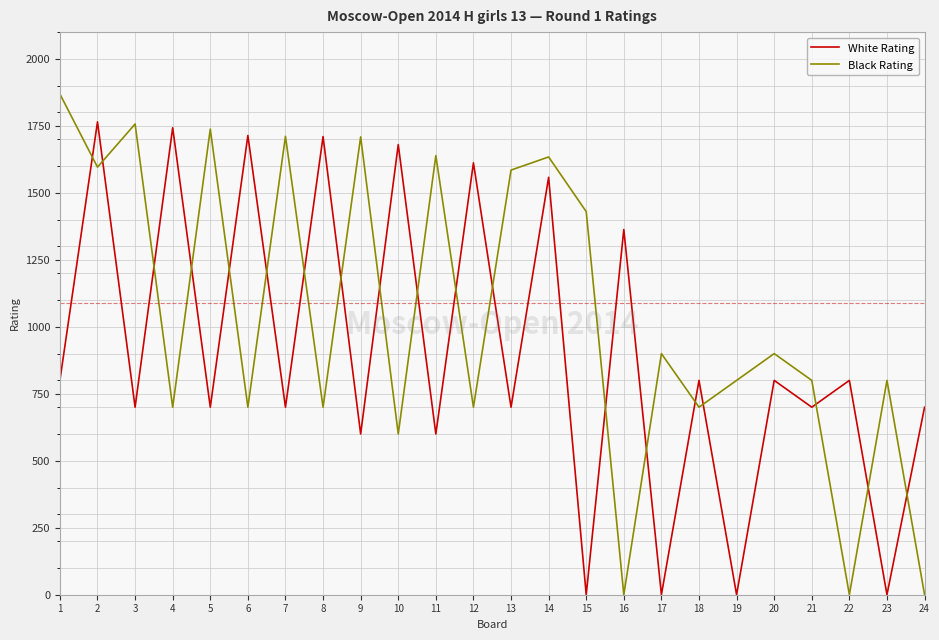

True or false: Black Rating has more than 2 points higher than both neighbors.

True